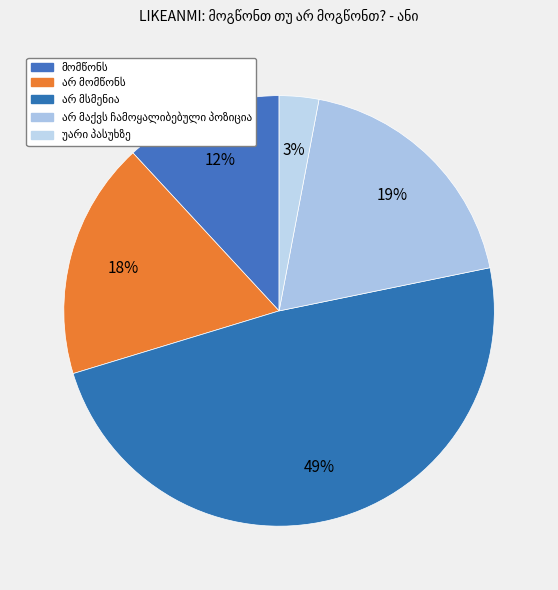

How many segments does this pie chart have?

5